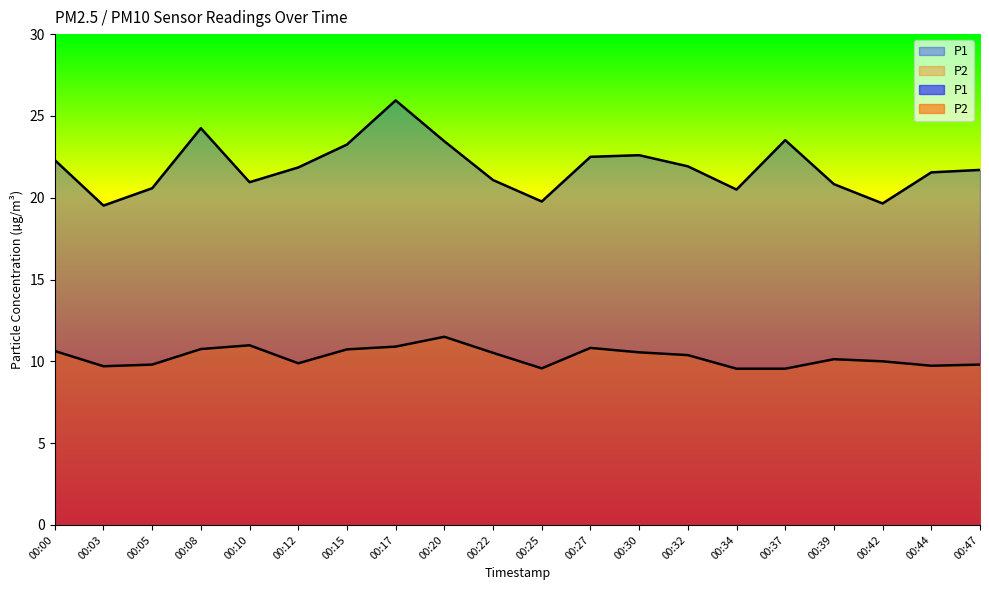

List the series in order of their overall mean, lowest first.

P2, P1